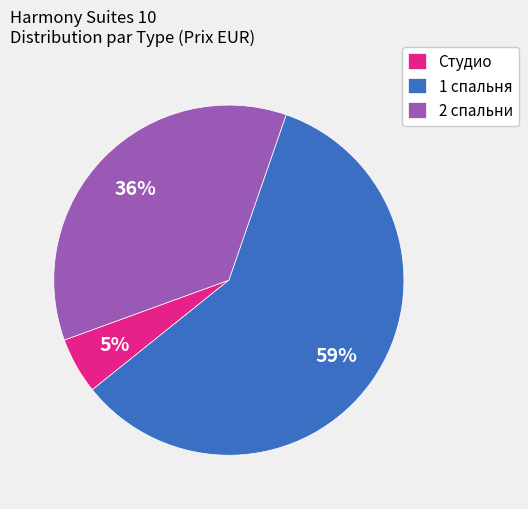

Approximately how many times larger is the value at 2 спальни compared to 1 спальня?

0.6